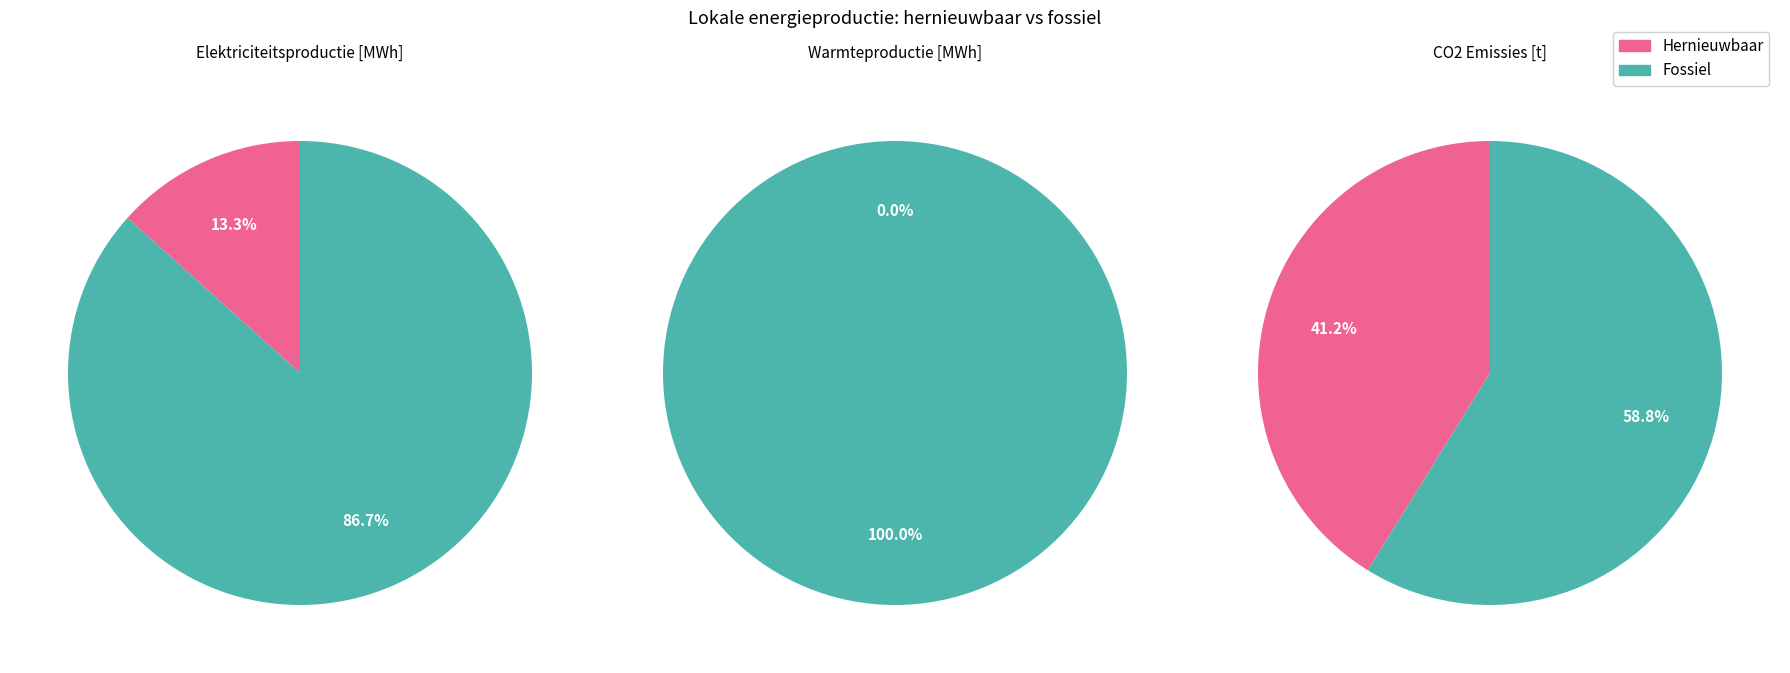

How many slices are in this pie chart?

2